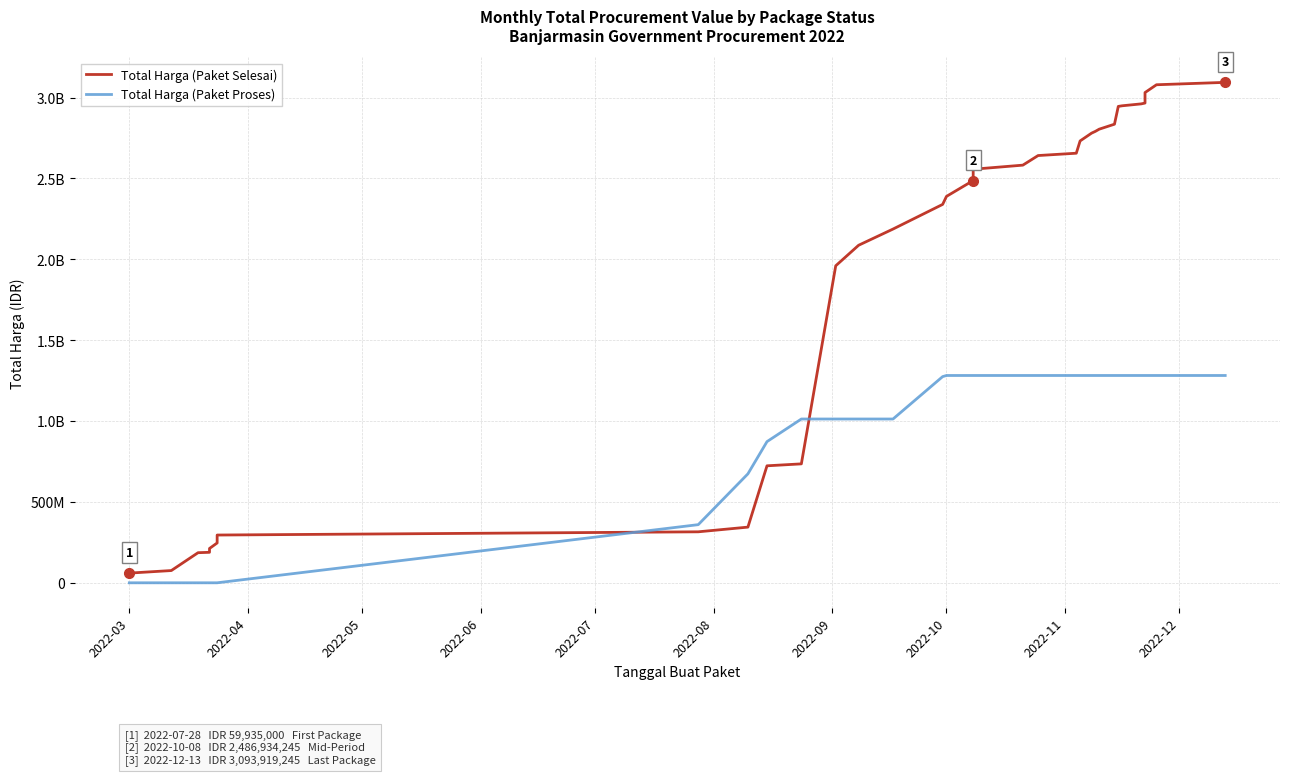

What is the difference between the second highest and second lowest values in the Total Harga (Paket Selesai) series?

3003447045